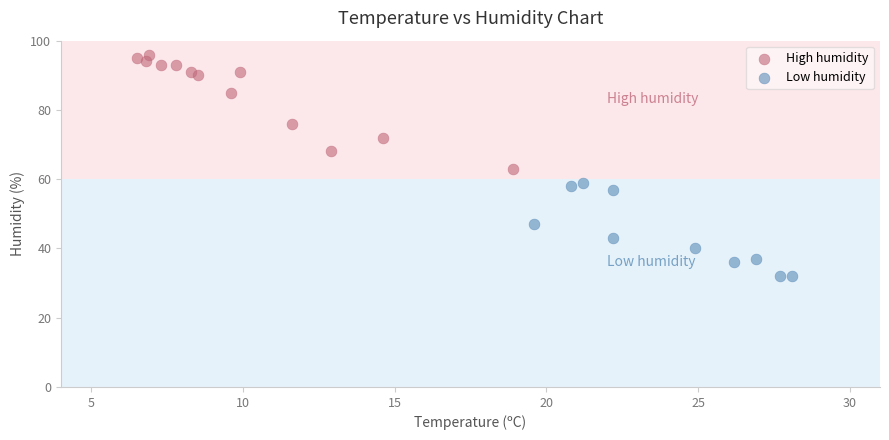

What are all the series names shown in the legend?

High humidity, Low humidity